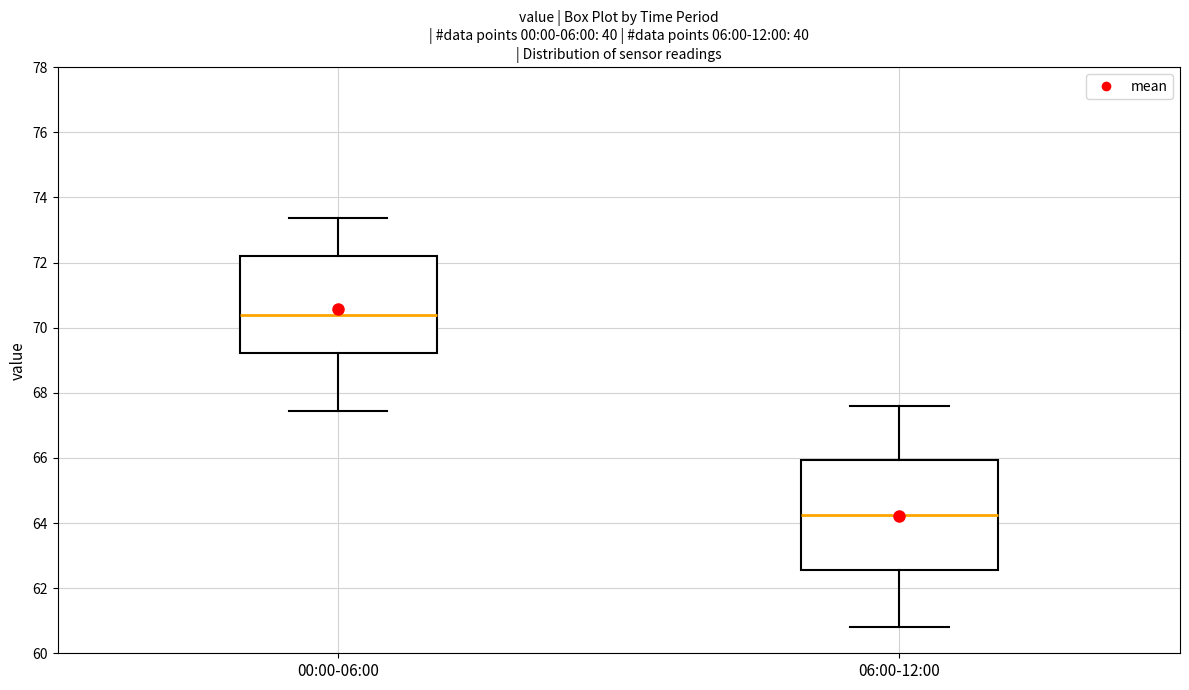

Where does the lower whisker of the box for 06:00-12:00 end on the y-axis? The values are not printed on the chart, so give them approximately, as read against the axis.

60.8